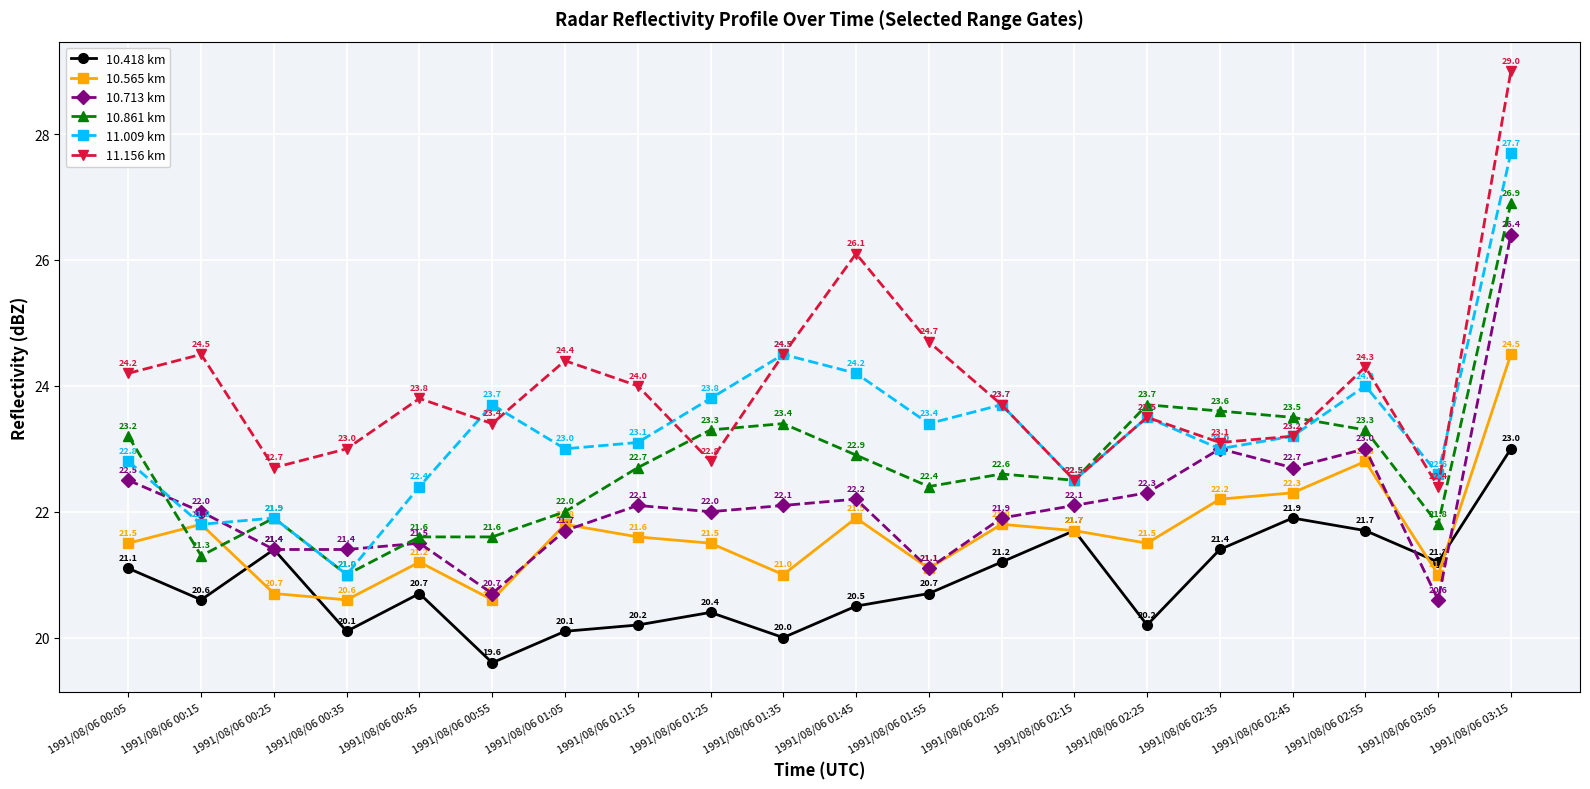

What is the difference between the 10.713 km values at 1991/08/06 01:35 and 1991/08/06 00:15?

0.1